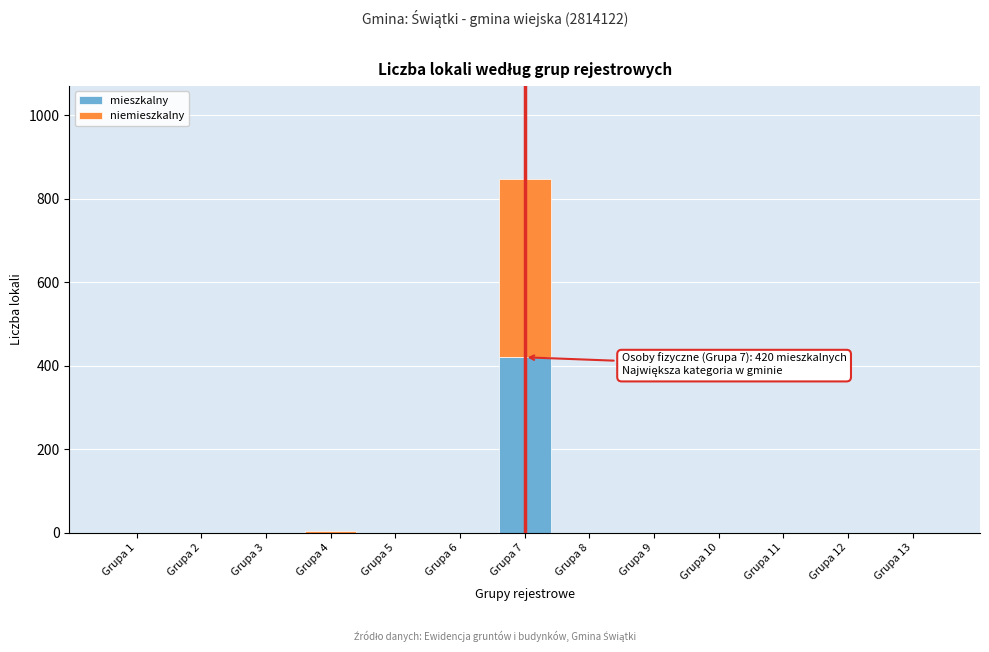

At which category is the sum across all series the highest?

Grupa 7